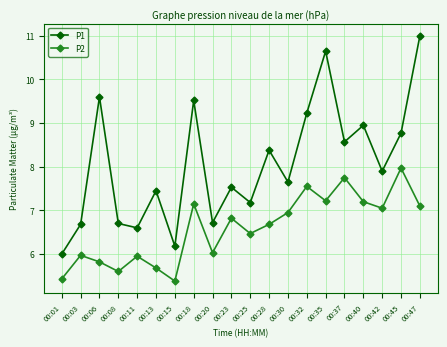

At how many categories does at least one series exceed 9?

5